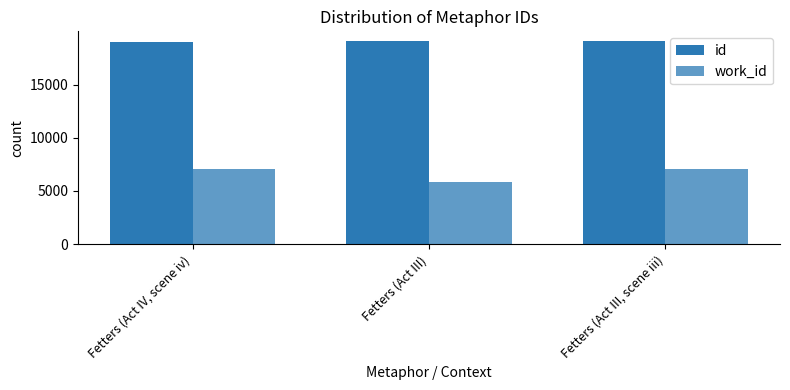

Between Fetters (Act IV, scene iv) and Fetters (Act III), which series saw the biggest shift?

work_id